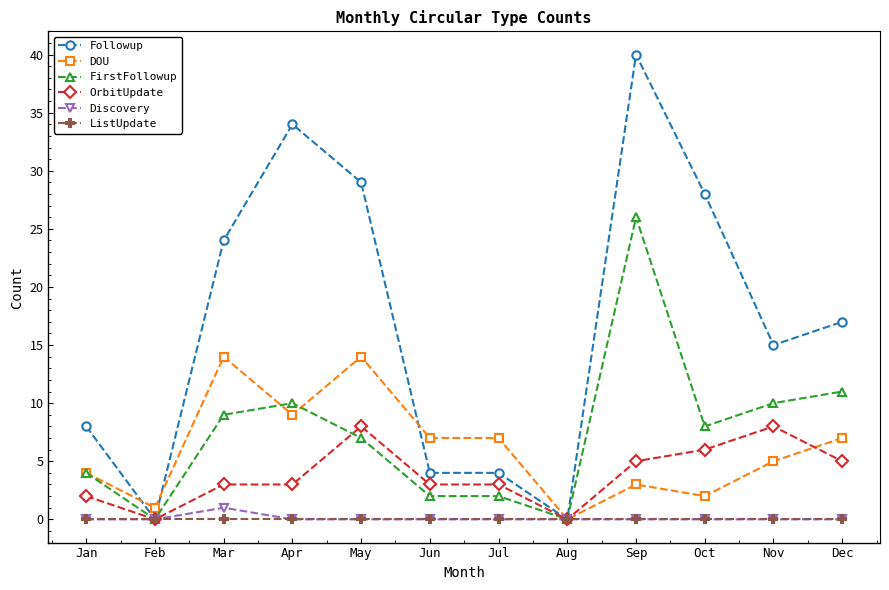

How many lines are shown in the chart?

6